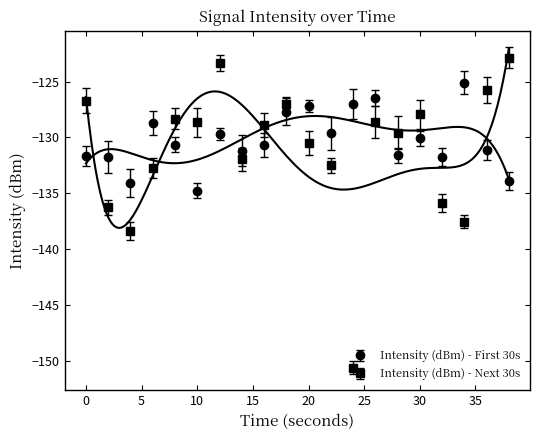

How many data points in Intensity (dBm) - Next 30s are less than -128?

14